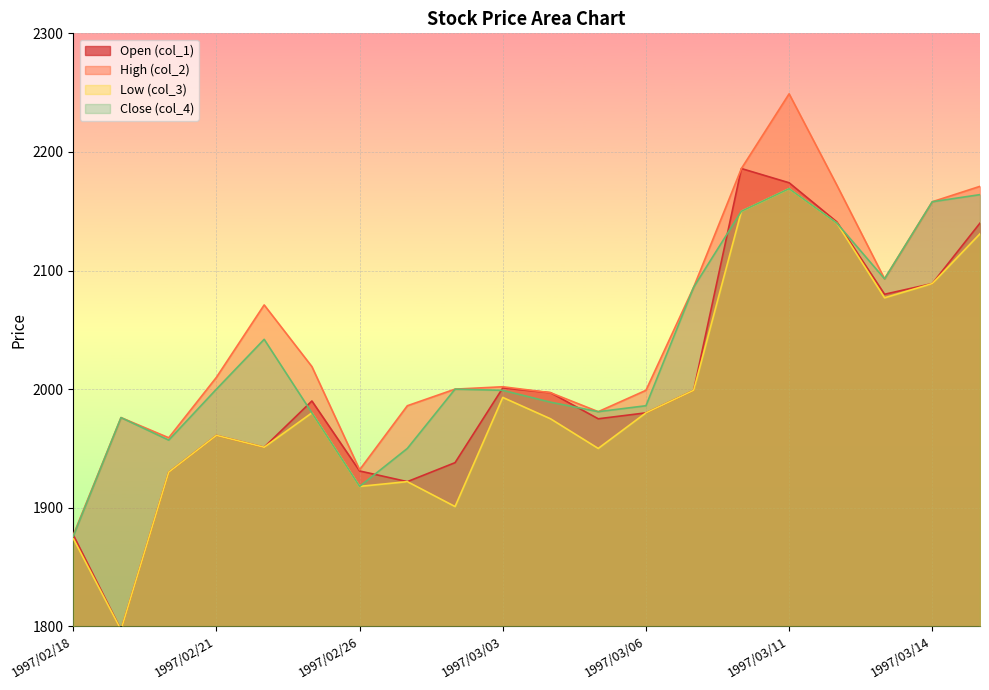

At which category is the sum across all series the highest?

1997/03/11